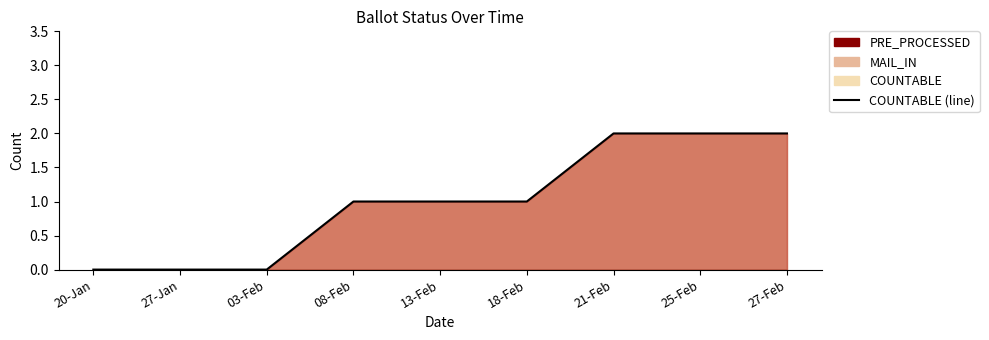

Rank the categories by value from highest to lowest.

21-Feb, 25-Feb, 27-Feb, 08-Feb, 13-Feb, 18-Feb, 20-Jan, 27-Jan, 03-Feb